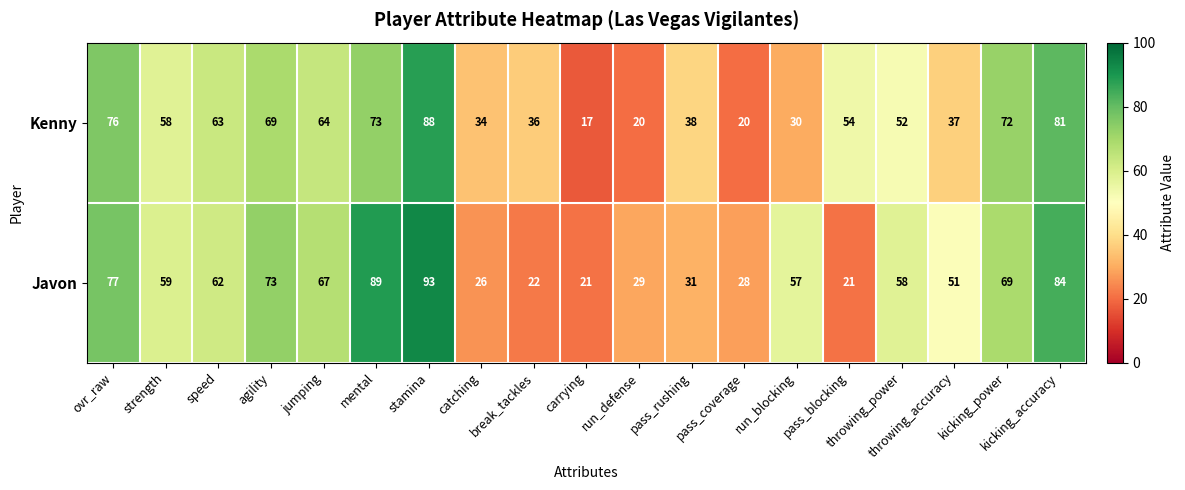

Rank the series by their average value, from lowest to highest.

Kenny, Javon